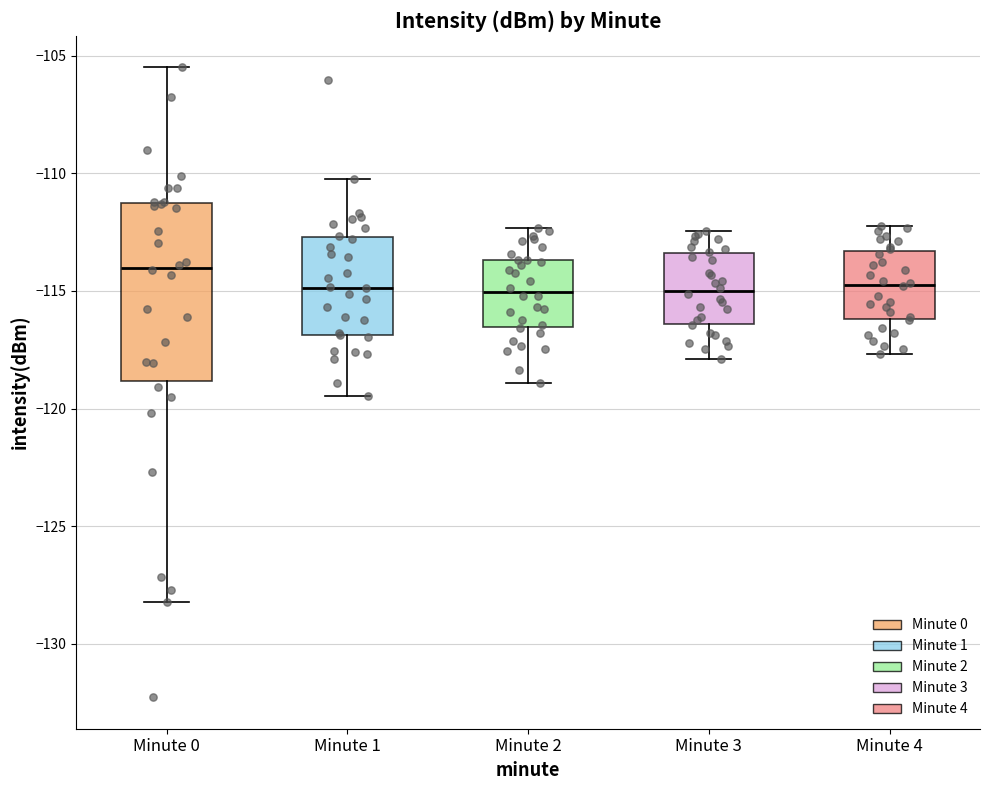

Reading left to right, read every box against the y-axis: the position of its median line, the range the box covers, and the ends of its whiskers. The values are not printed on the chart, so give them approximately, as read against the axis.

Minute 0: median -114.0, box -119.0 to -111.0, whiskers -128.0 to -105.5
Minute 1: median -115.0, box -117.0 to -112.5, whiskers -119.5 to -110.0
Minute 2: median -115.0, box -116.5 to -113.5, whiskers -119.0 to -112.5
Minute 3: median -115.0, box -116.5 to -113.5, whiskers -118.0 to -112.5
Minute 4: median -114.5, box -116.0 to -113.5, whiskers -117.5 to -112.0